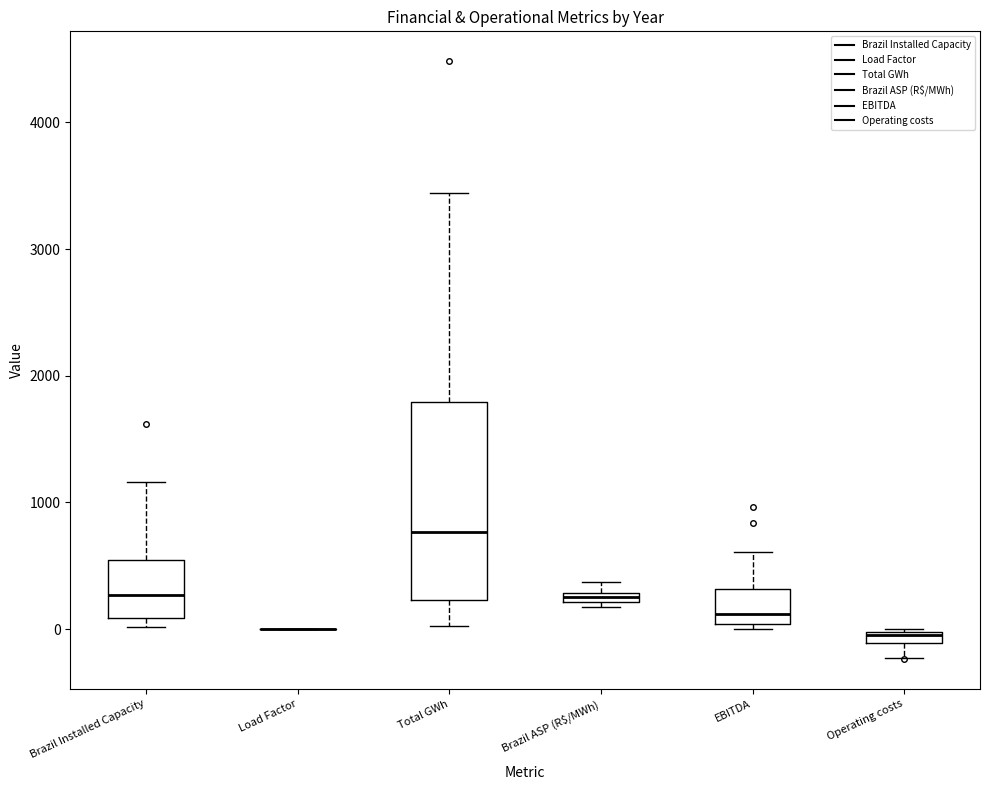

Which box is the tallest, from its lower edge to its upper edge?

Total GWh